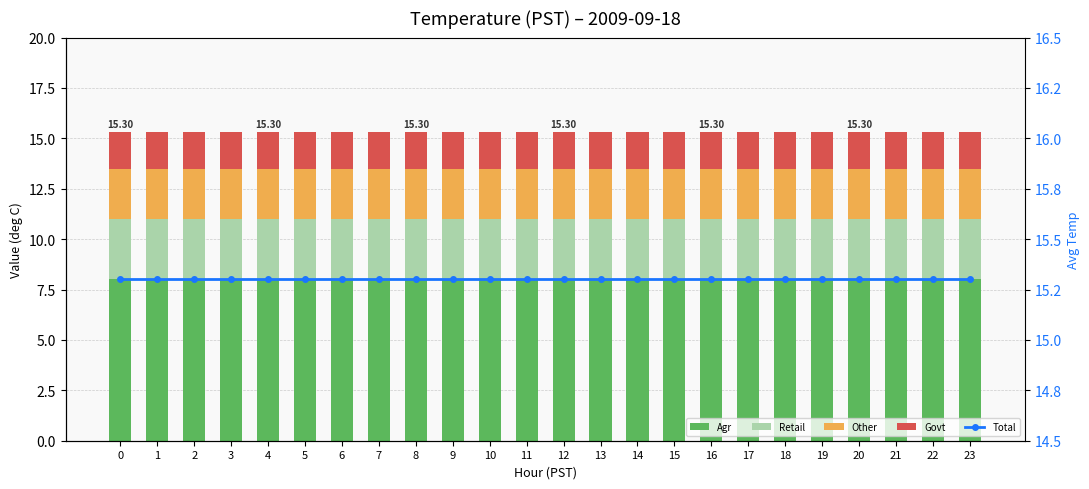

What is the spread (max minus min) of values at 9?

13.5